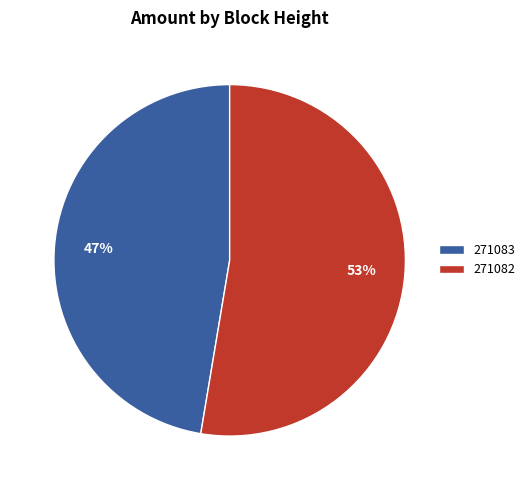

Is it true that 271082 is 53% of the pie?

True